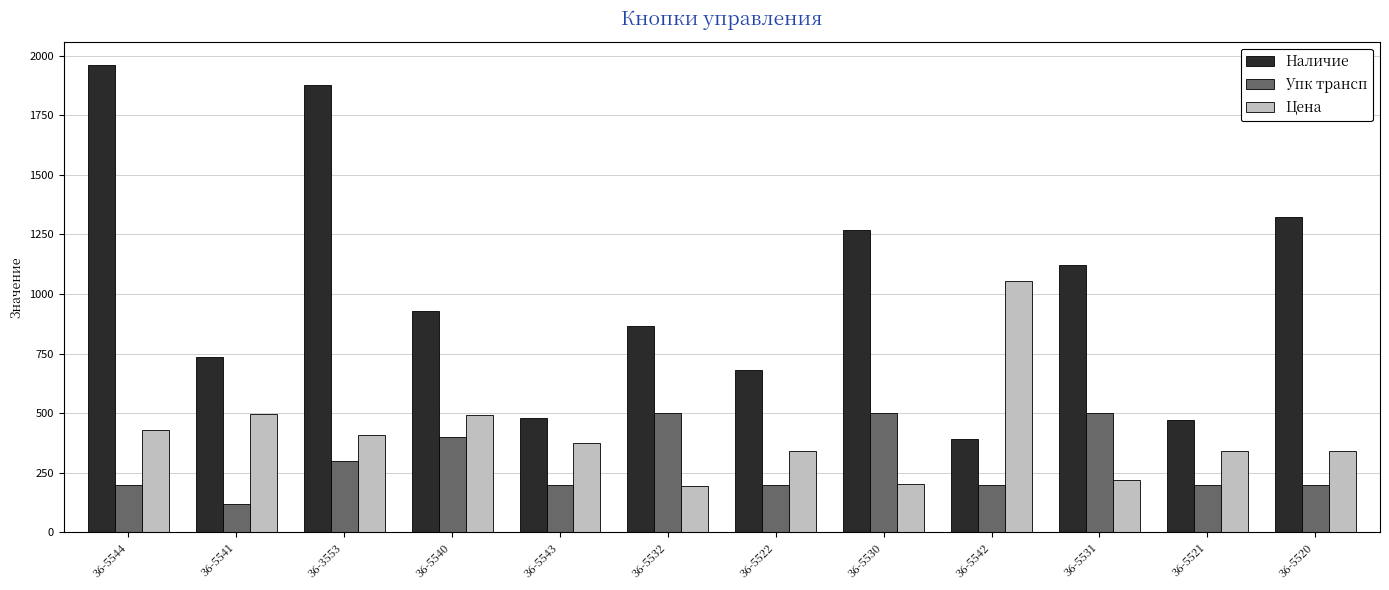

How many series are shown in this chart?

3